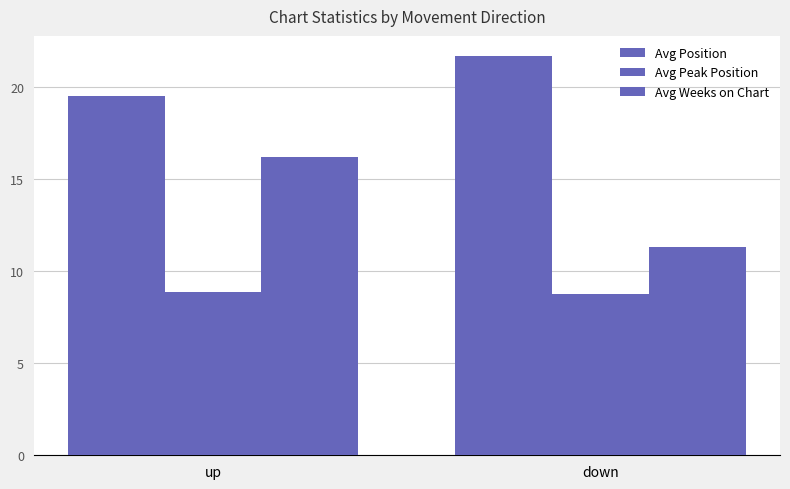

Are the bars grouped side by side (vs. stacked)?

Yes